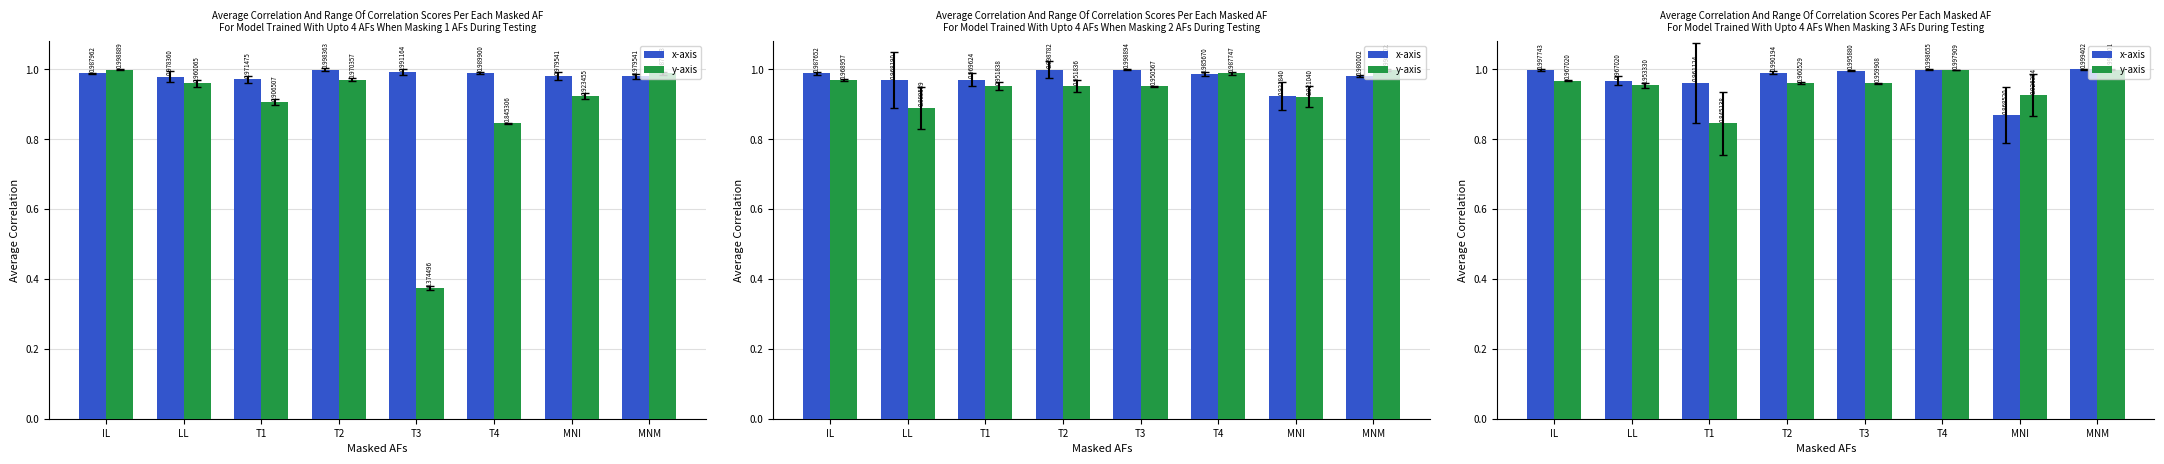

What is the highest value of the y-axis series?

1.0